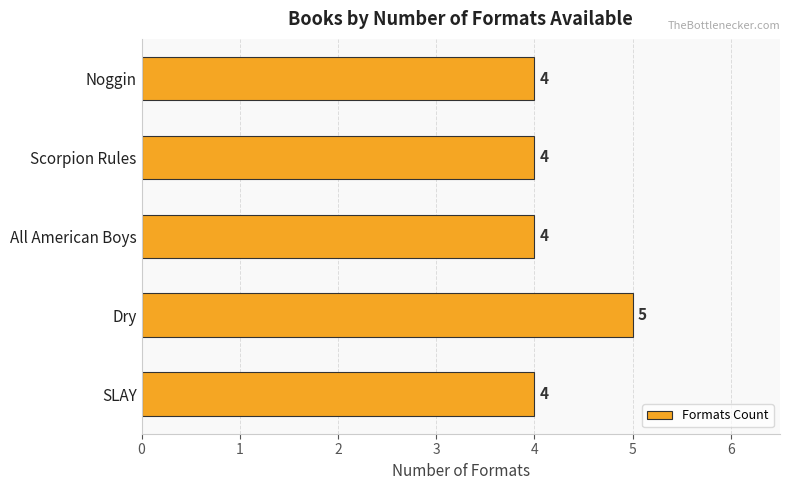

True or false: the data shows 5 at Dry.

True